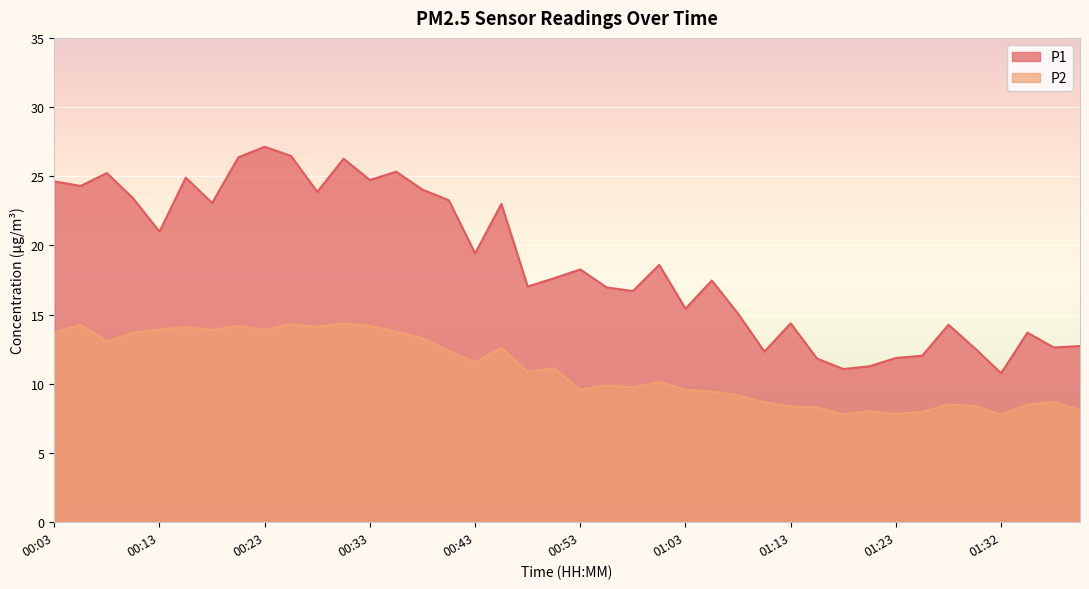

What is the difference between the P2 values at 00:33 and 01:35?

5.7